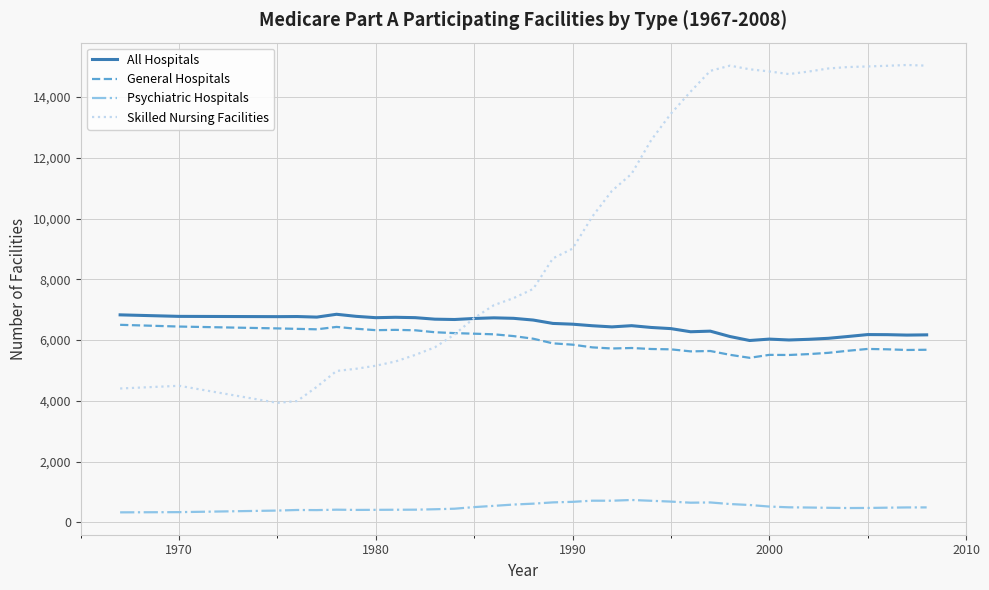

Which series has the largest total across all categories?

Skilled Nursing Facilities